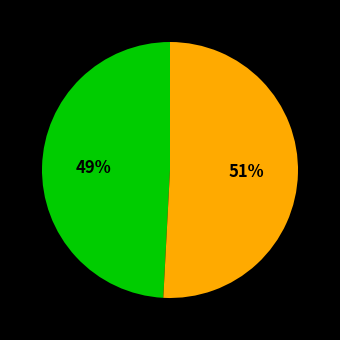

To the nearest percent, what is the difference between the largest and smallest slice percentages?

2%